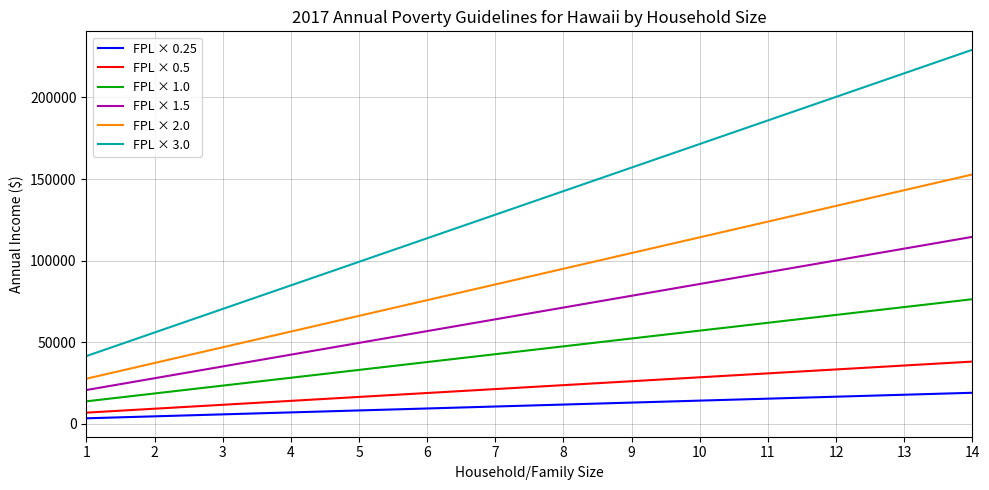

What are all the series names shown in the legend?

FPL × 0.25, FPL × 0.5, FPL × 1.0, FPL × 1.5, FPL × 2.0, FPL × 3.0